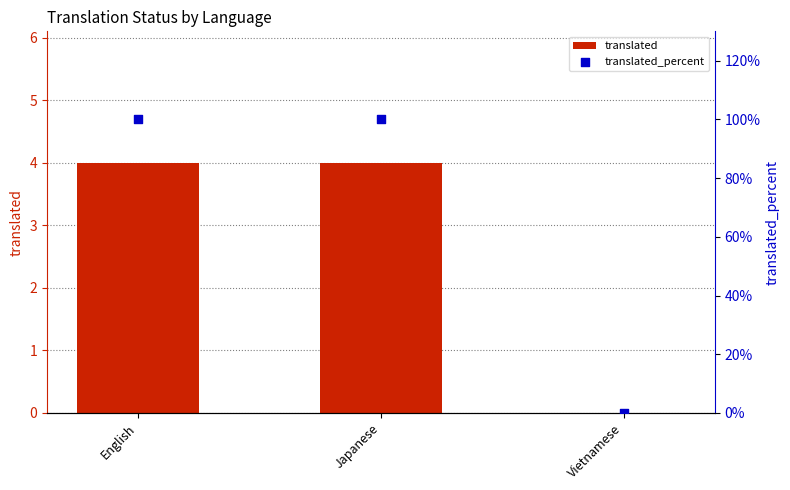

Which series has the largest Y range (max minus min)?

translated_percent